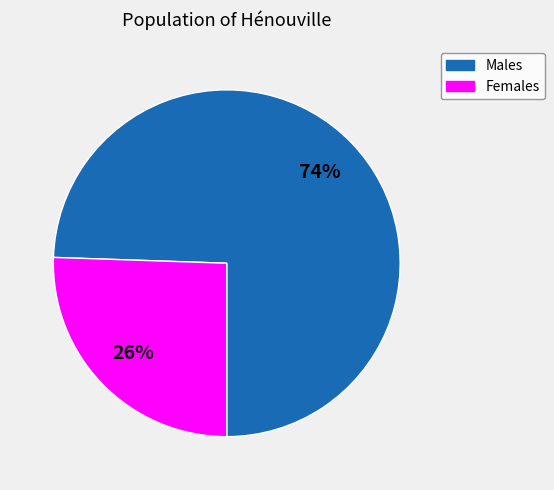

True or false: Males accounts for 74% of the total.

True